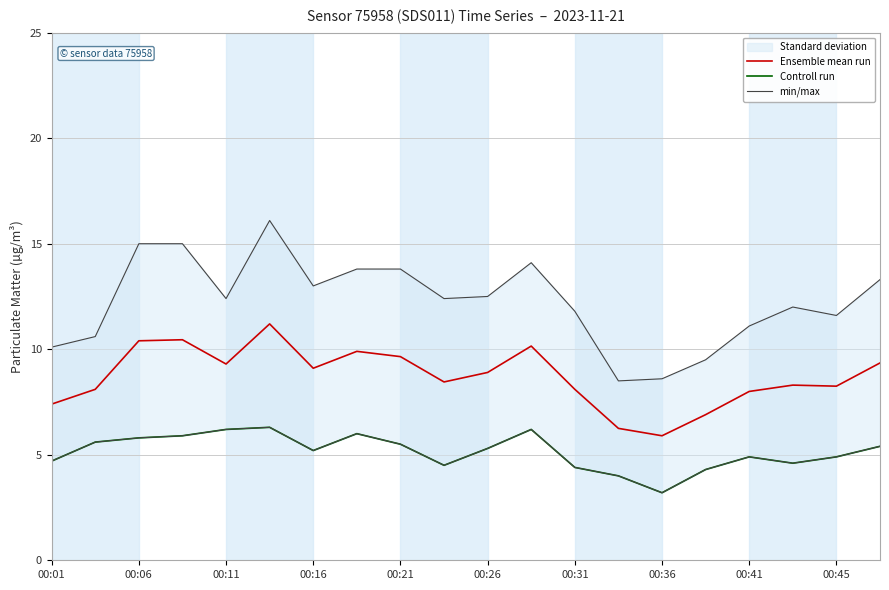

List the series in order of their peak value, lowest first.

Controll run, Ensemble mean run, min/max